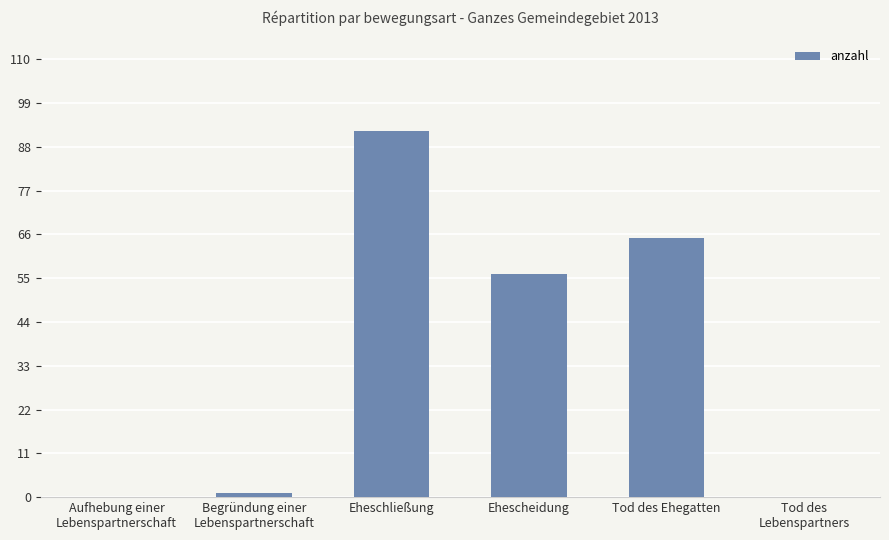

Approximately how many times larger is the value at Tod des Ehegatten compared to Ehescheidung?

1.2